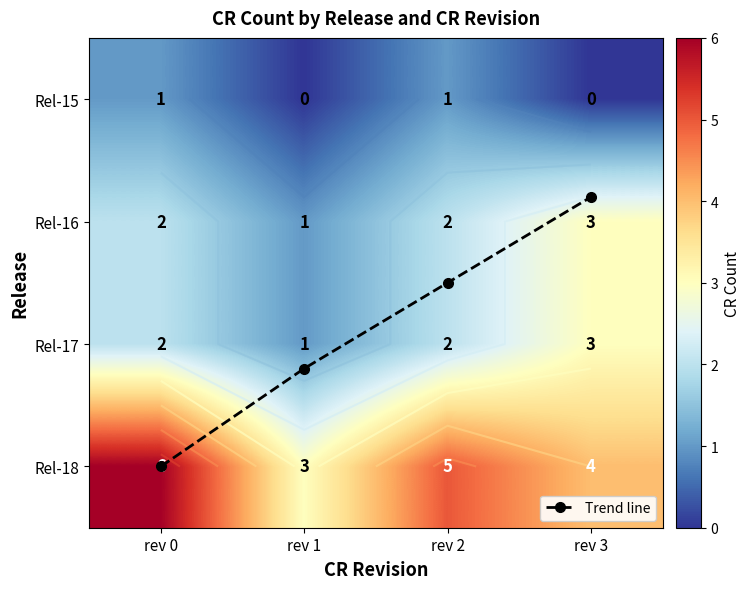

True or false: Trend line has a value of 0.5 at rev 3.

False